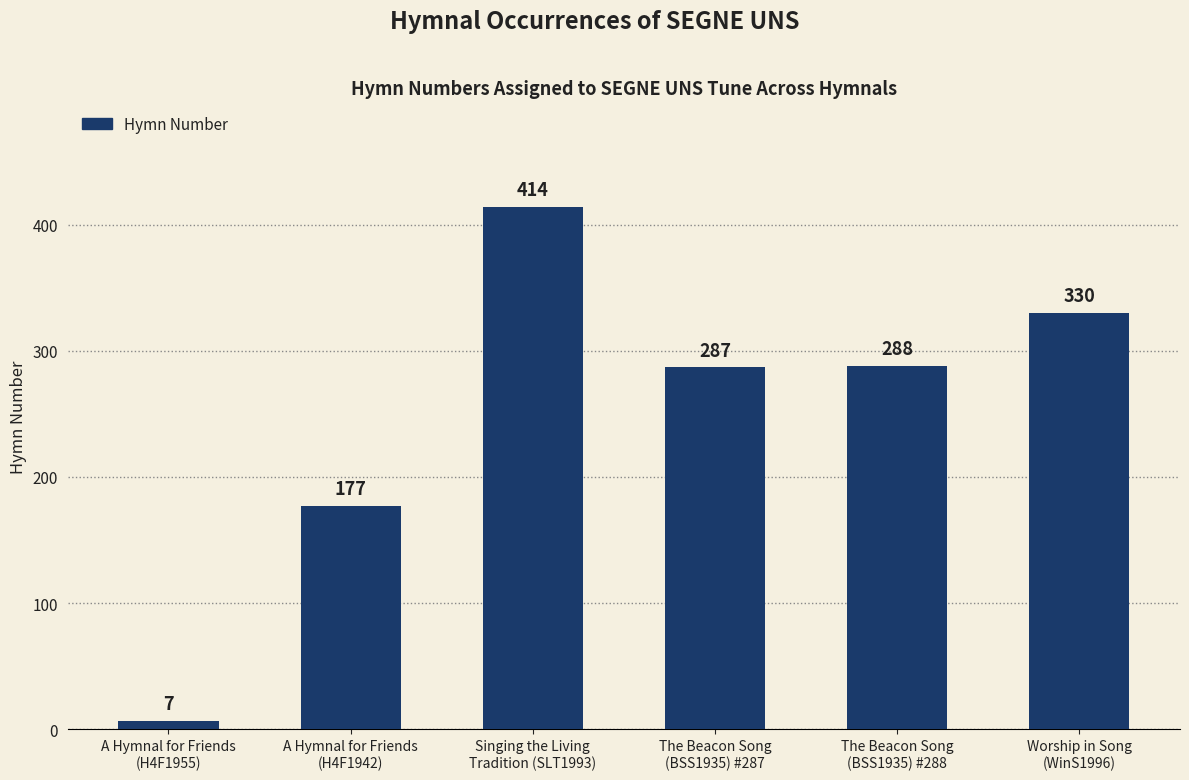

What is the sum of all values?

1503